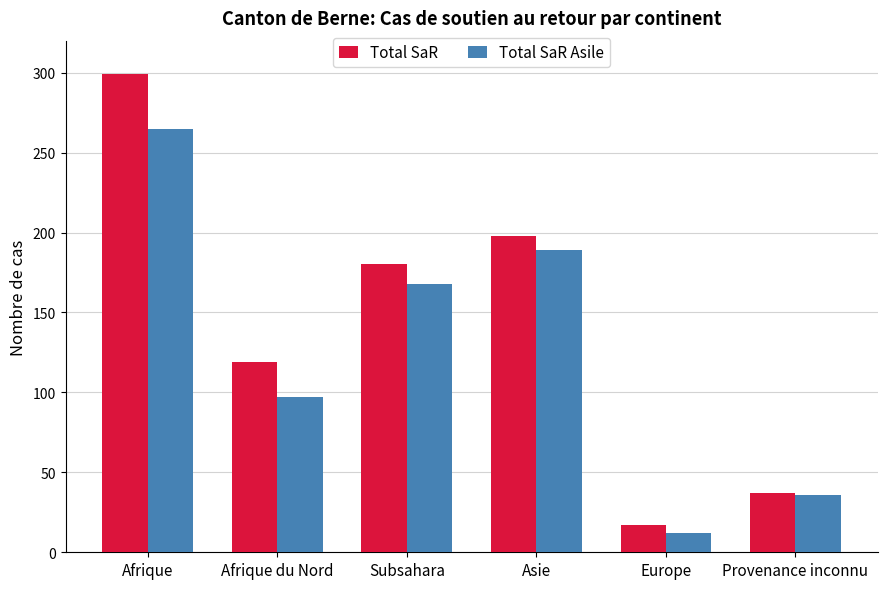

How many data points in Total SaR are less than 180?

3